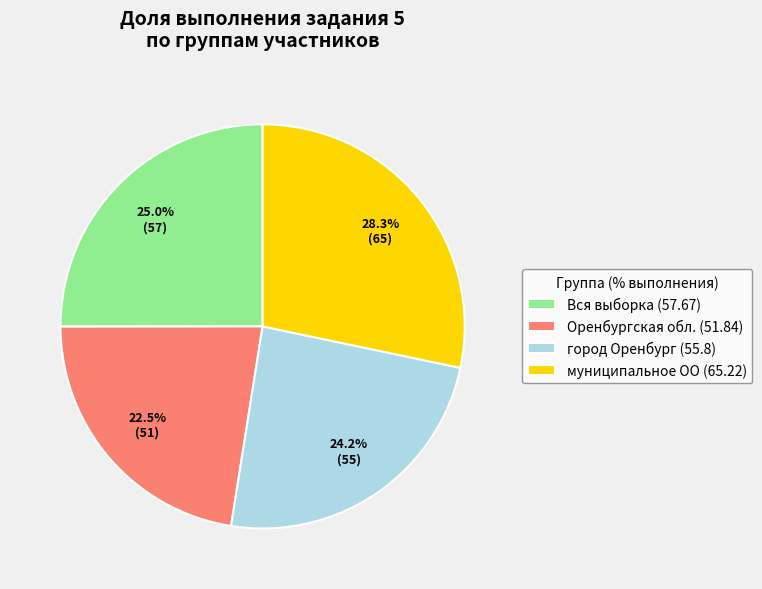

To the nearest percent, what is the combined percentage of Вся выборка and муниципальное ОО?

53%